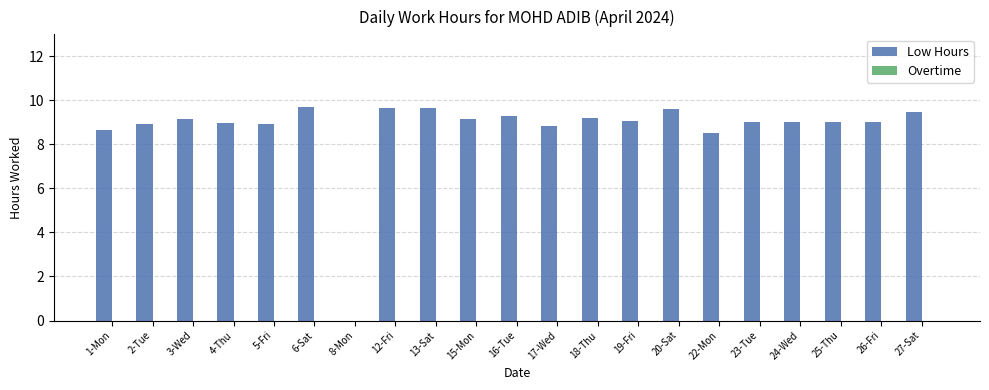

The value at 22-Mon is 8.5. True or false?

True